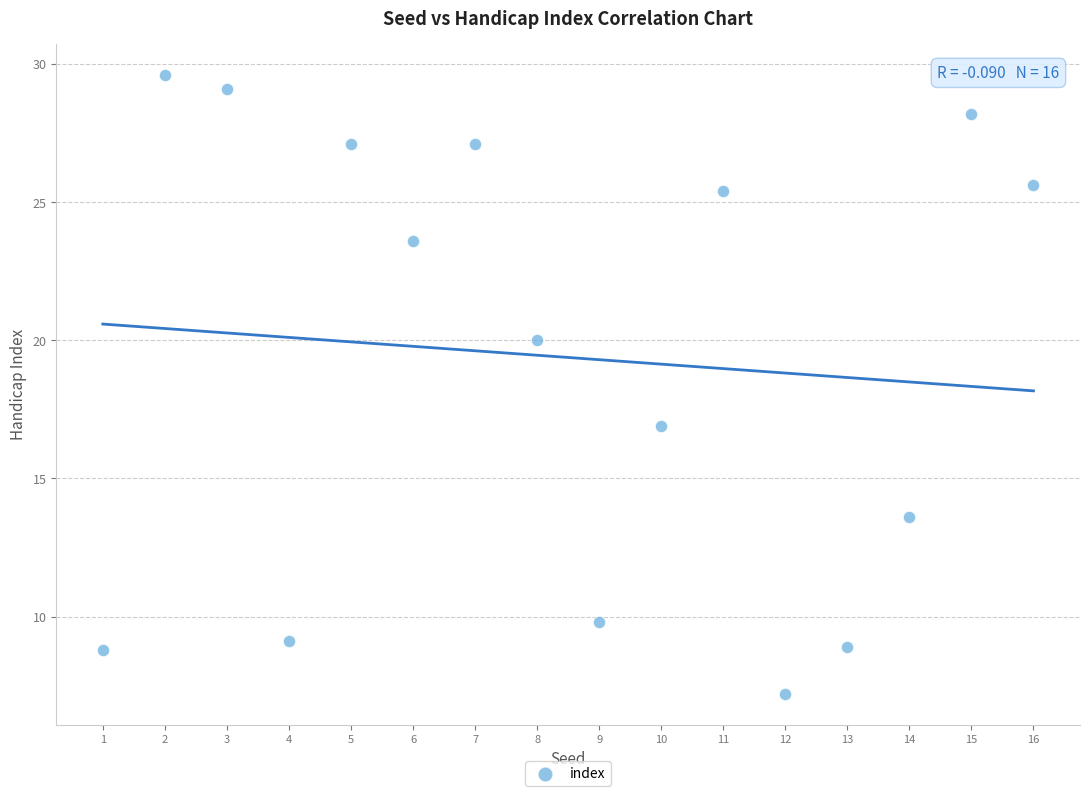

What Y value in the scatter plot is closest to 18?

16.9